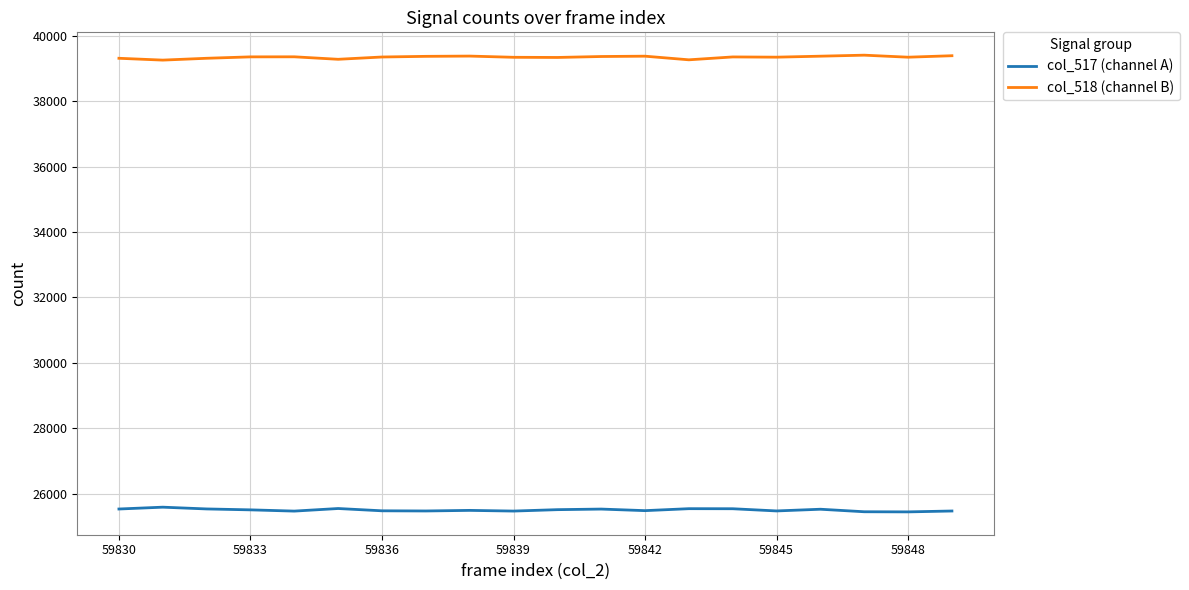

What is the minimum value for col_517 (channel A)?

25447